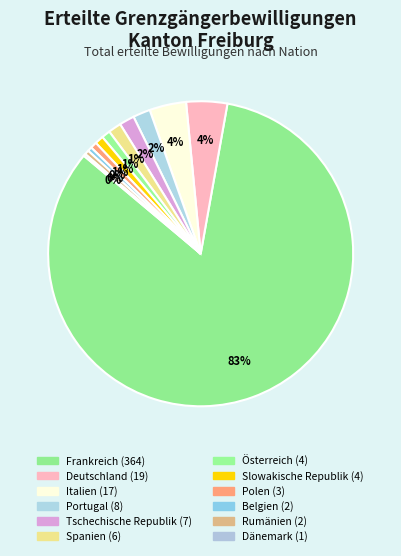

Combined, what portion of the pie is Slowakische Republik and Spanien?

2.3%